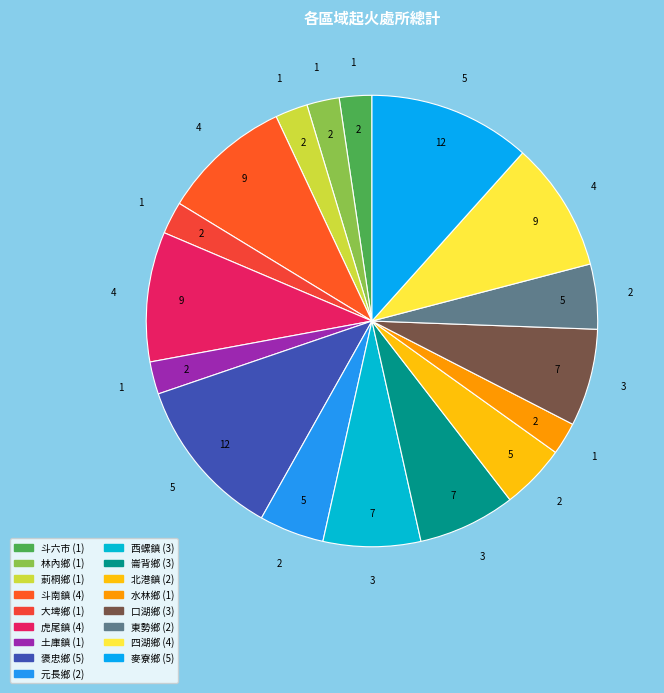

How many slices are in this pie chart?

17